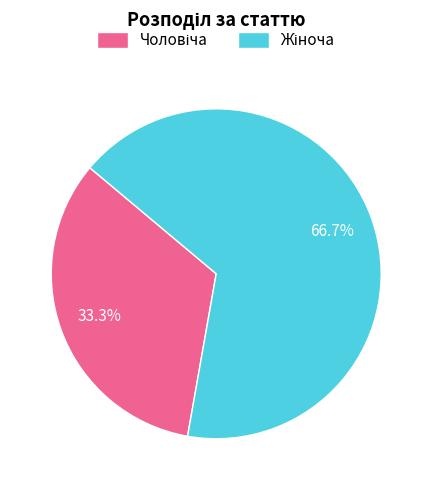

To the nearest percent, what is the difference between the largest and smallest slice percentages?

33%